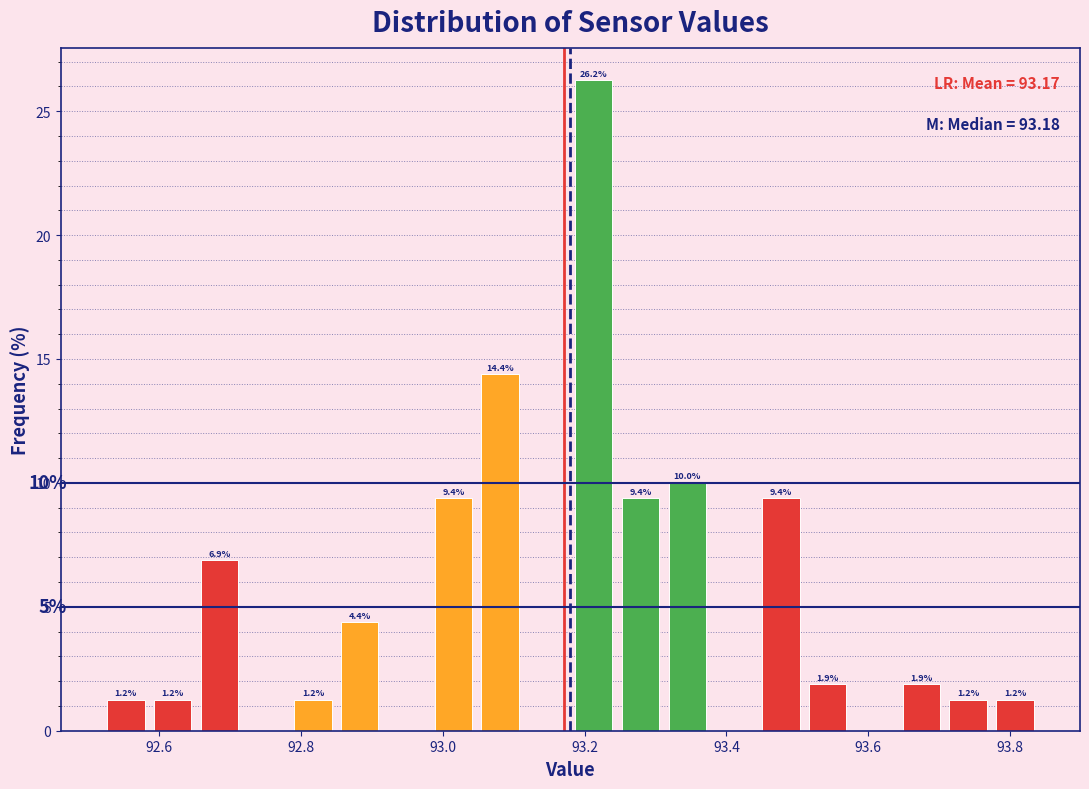

Read against the x-axis, roughly where is the centre of the tallest bar?

93.22